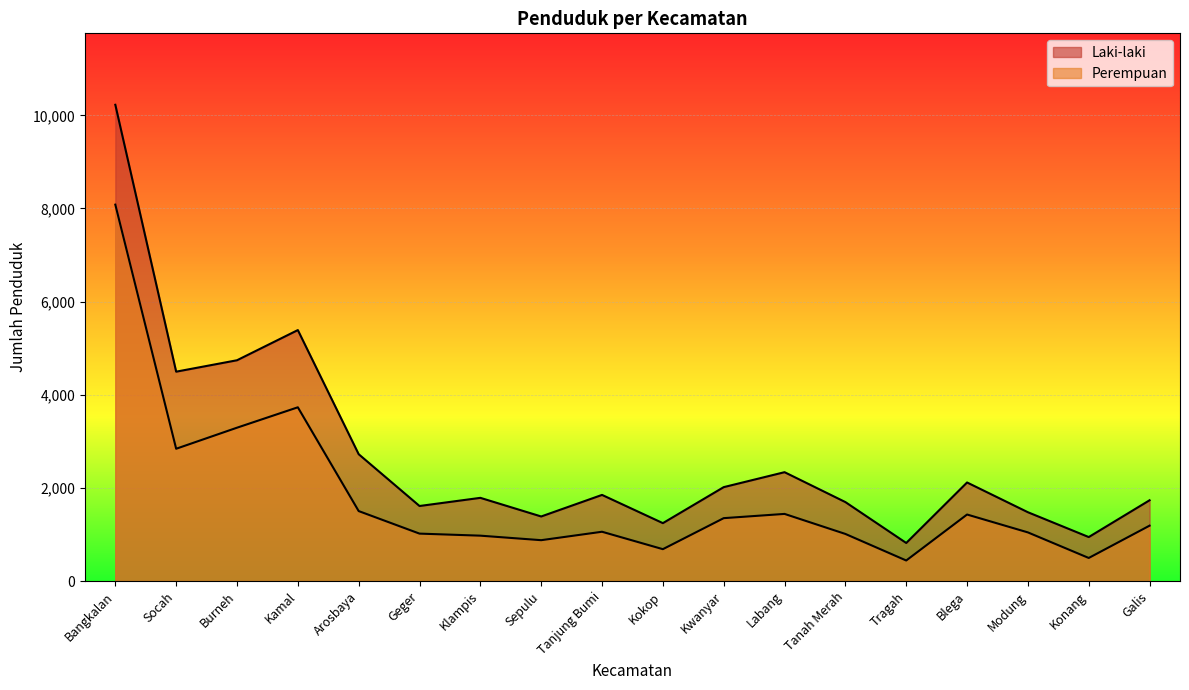

Which series changed the most between Tragah and Blega?

Laki-laki